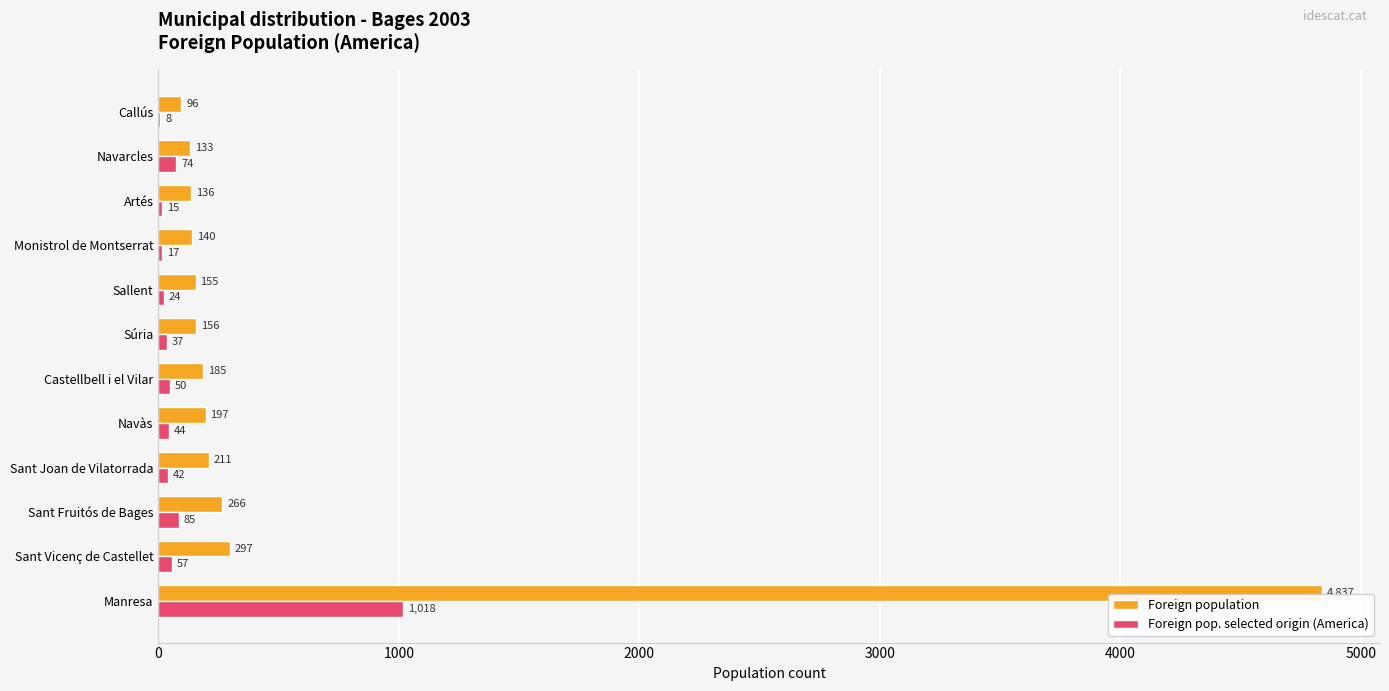

At which category does the chart reach its peak across all series?

Manresa